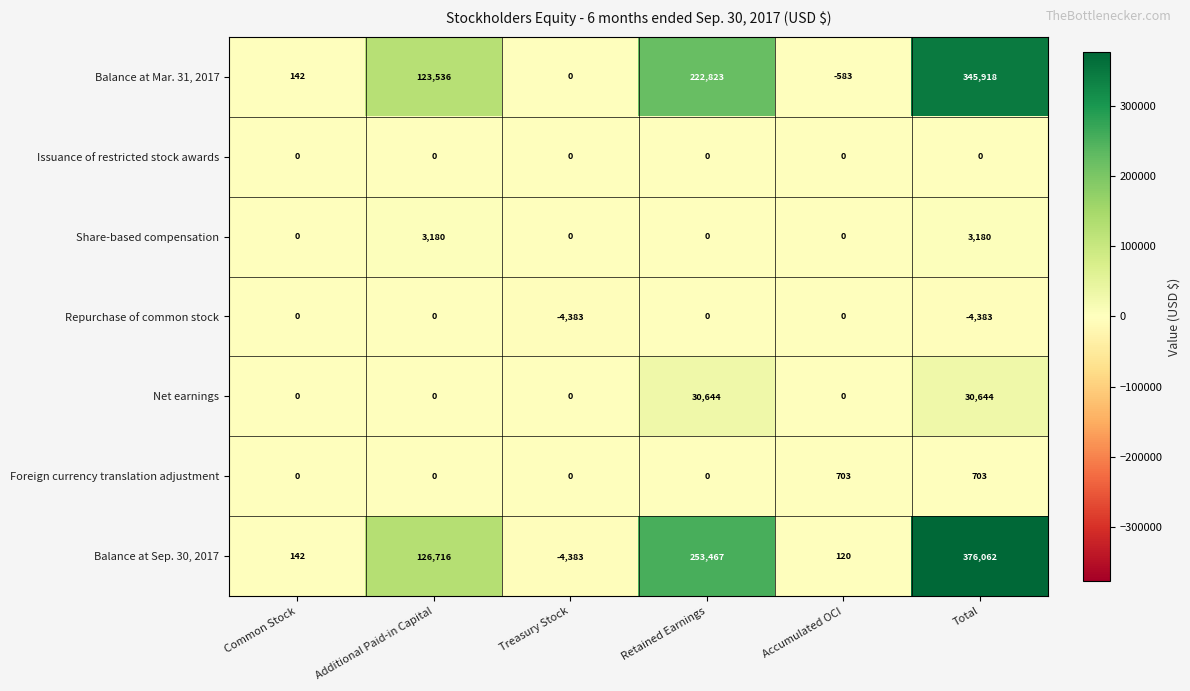

True or false: Share-based compensation has a value of 0 at Retained Earnings.

True